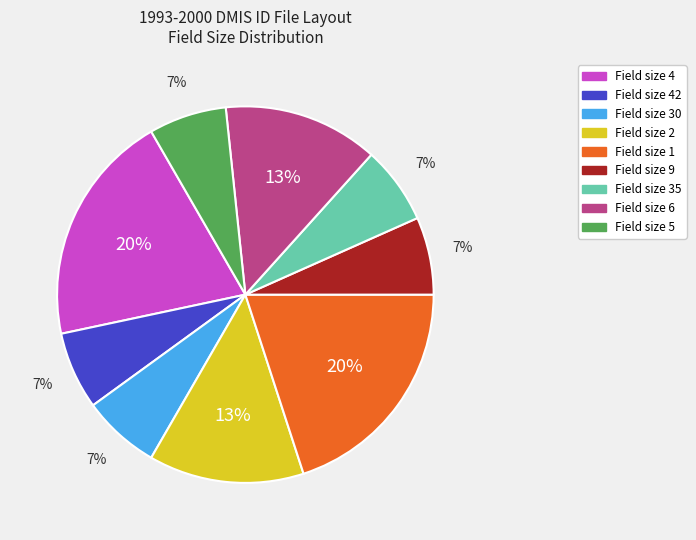

To the nearest percent, what is the average slice percentage?

11%